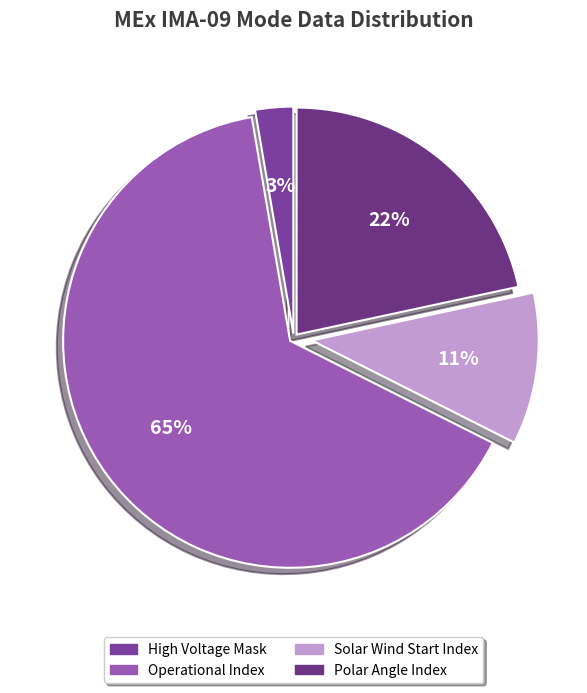

True or false: Solar Wind Start Index accounts for 11% of the total.

True